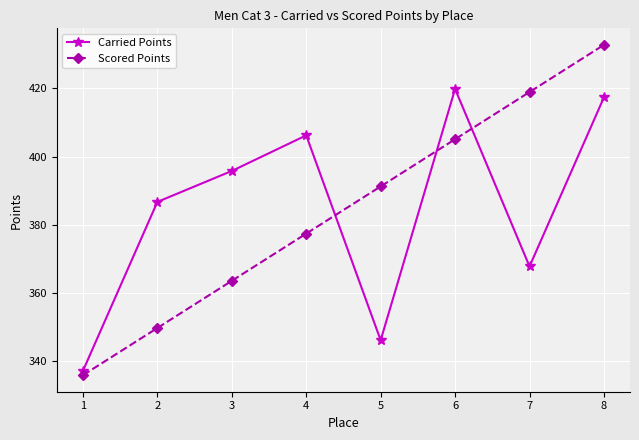

The Carried Points series shows 419.8 at 6. True or false?

True